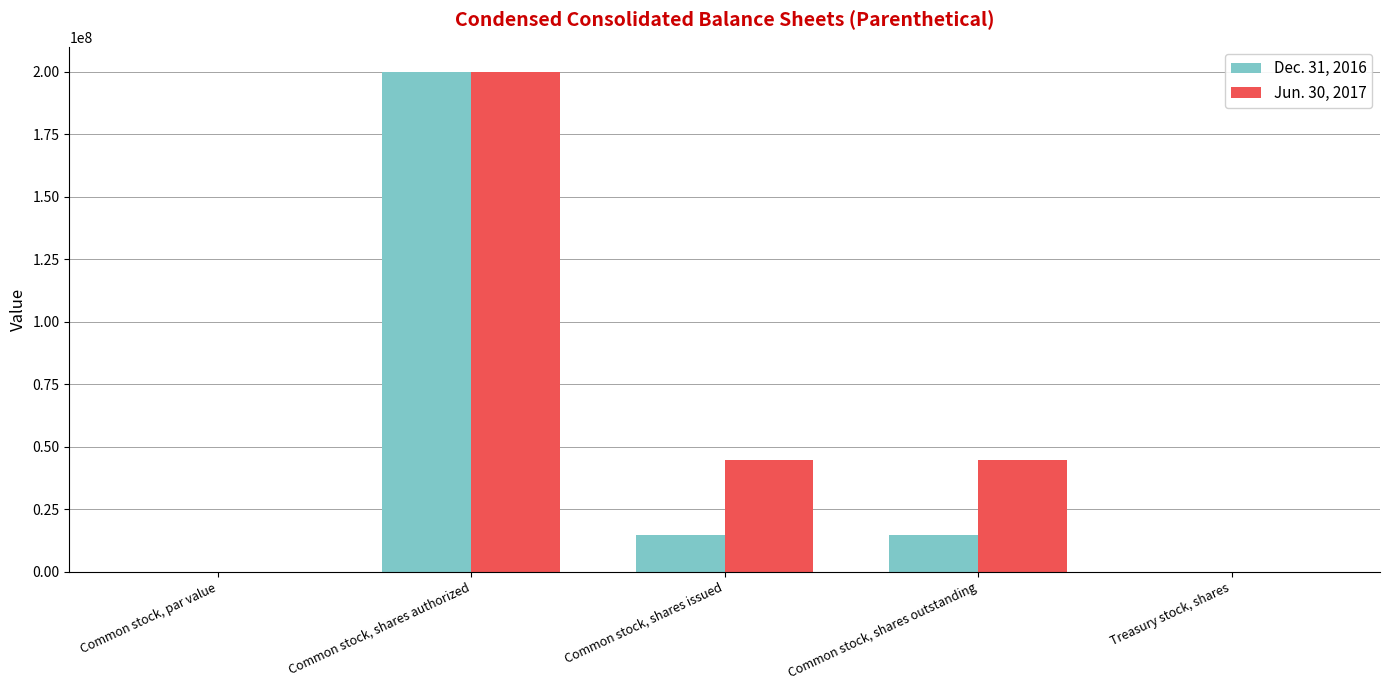

What is the sum of the Jun. 30, 2017 values at Common stock, shares outstanding and Common stock, shares authorized?

244783375.0